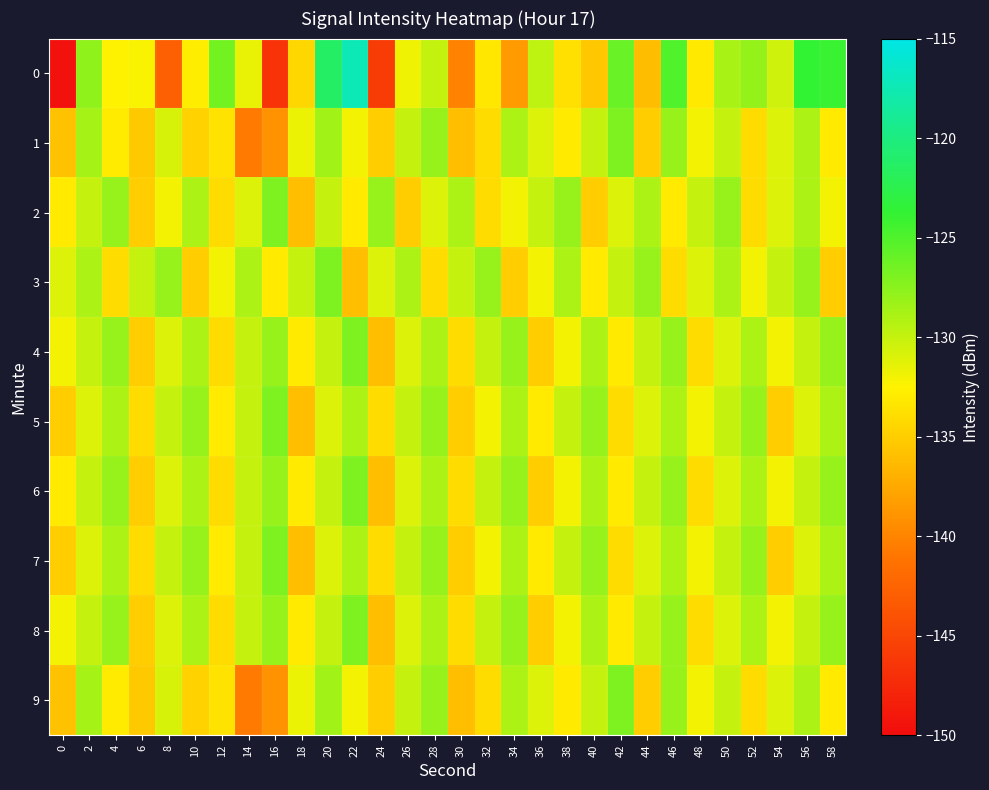

Rank the series by their maximum value, from lowest to highest.

1, 2, 3, 4, 5, 6, 7, 8, 9, 0